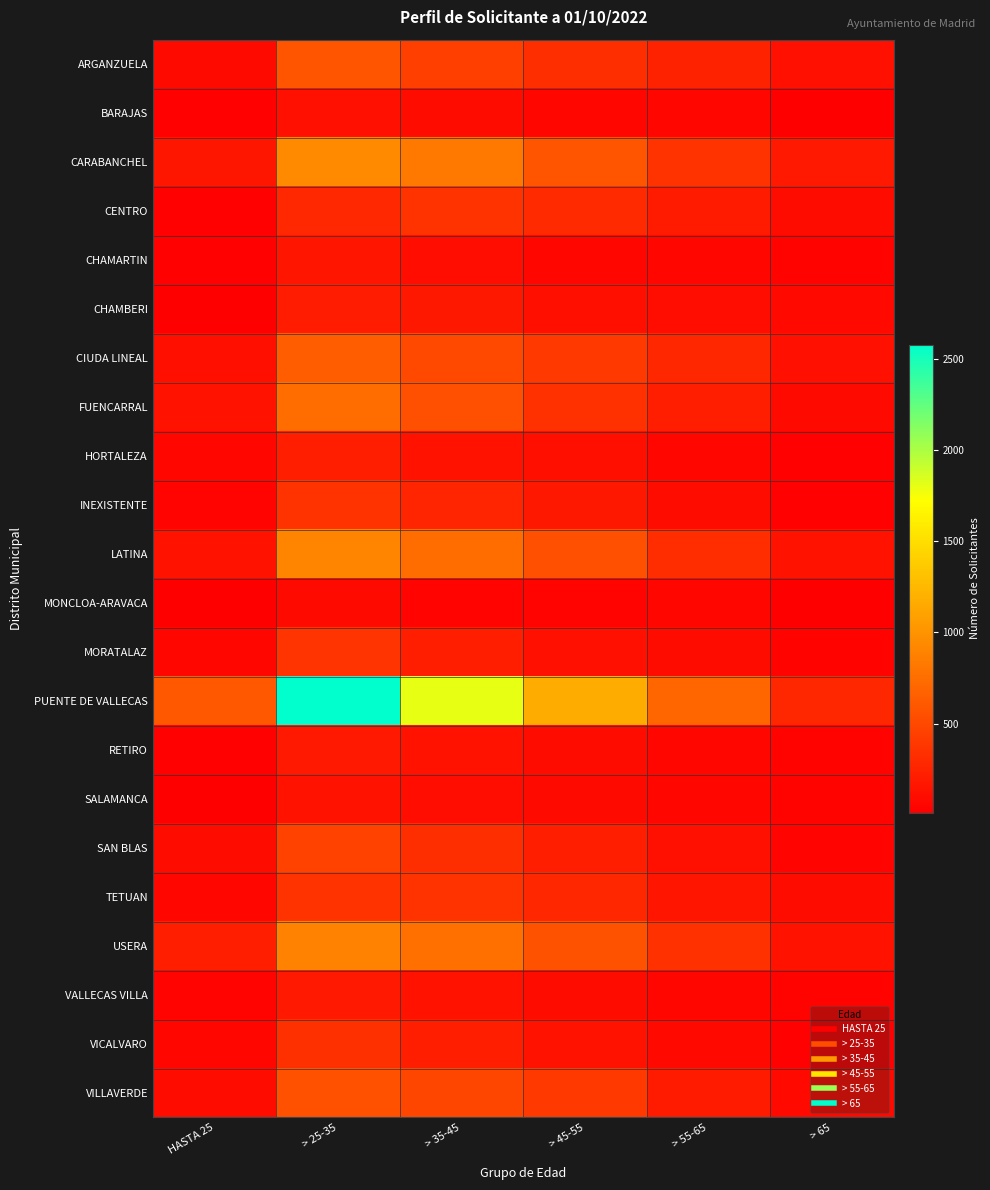

Which series has the largest range (max minus min)?

PUENTE DE VALLECAS